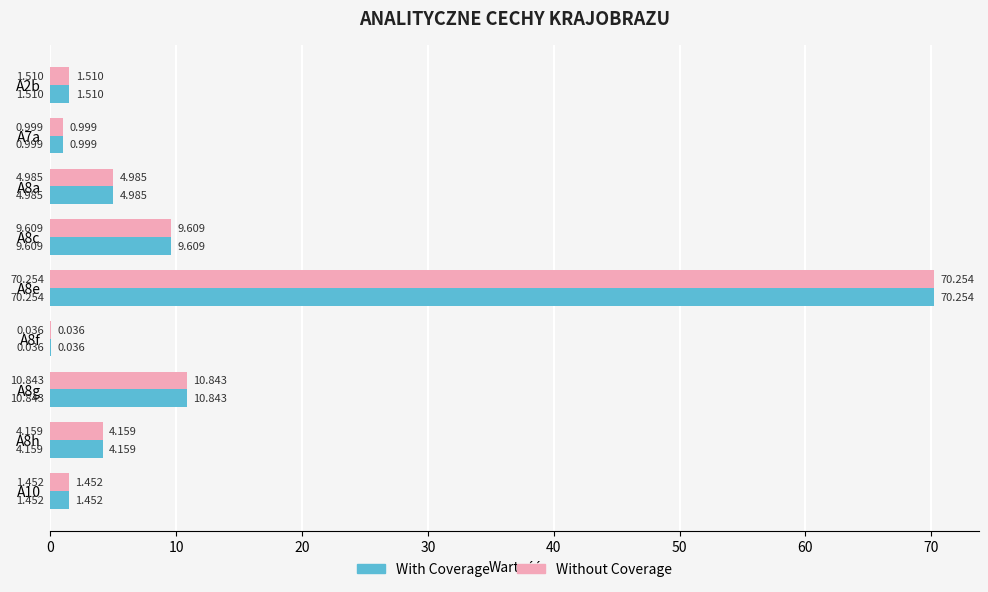

Is the value of Without Coverage at A8f greater than the value of With Coverage at A2b?

No